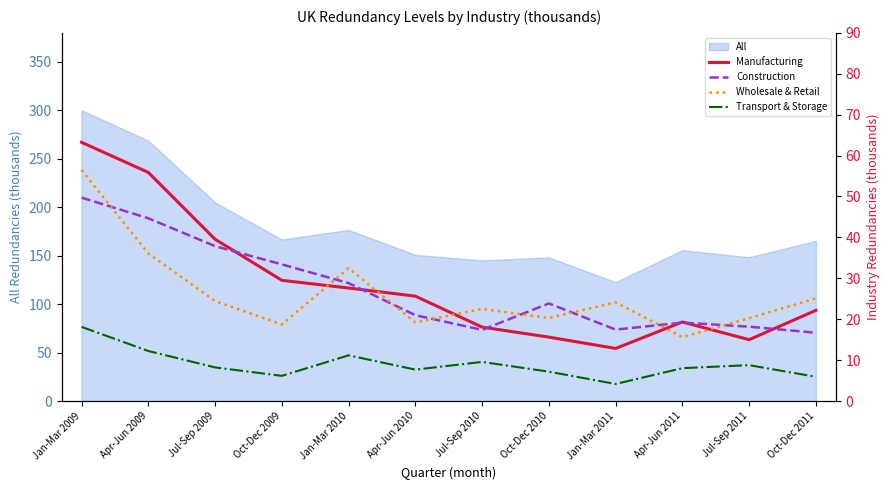

Which has a higher value, Apr-Jun 2010 or Oct-Dec 2009?

Oct-Dec 2009